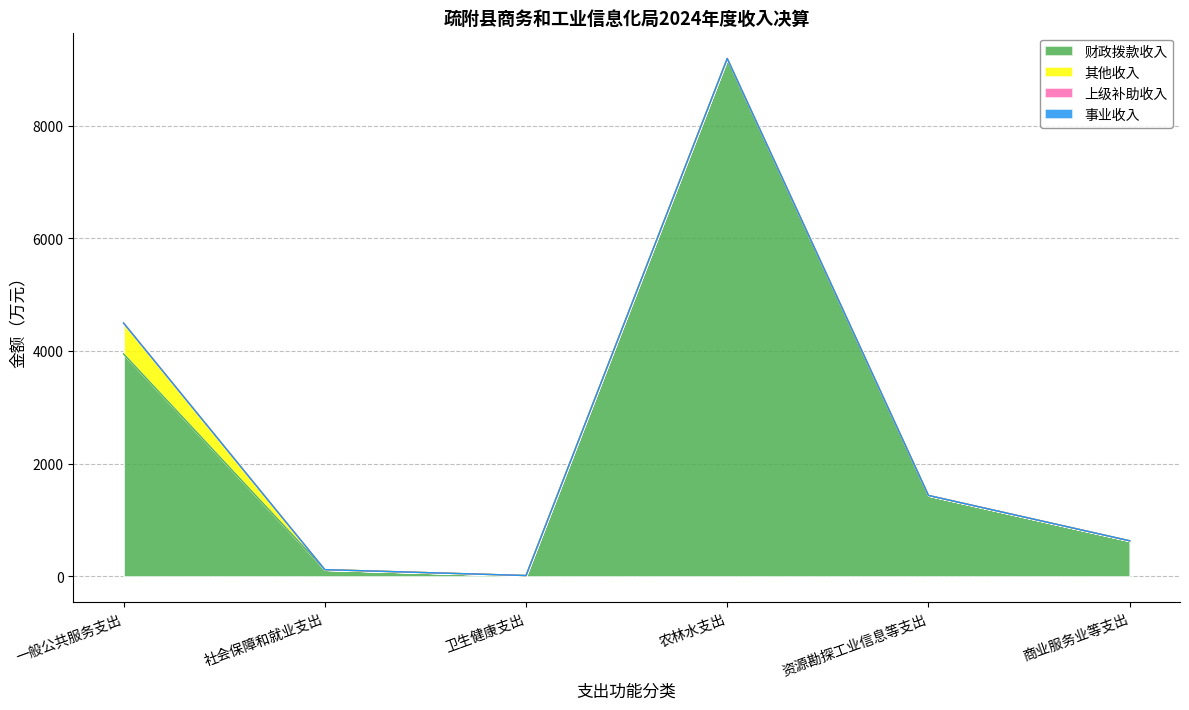

What is the difference between the maximum and second lowest values in the 其他收入 series?

549.1